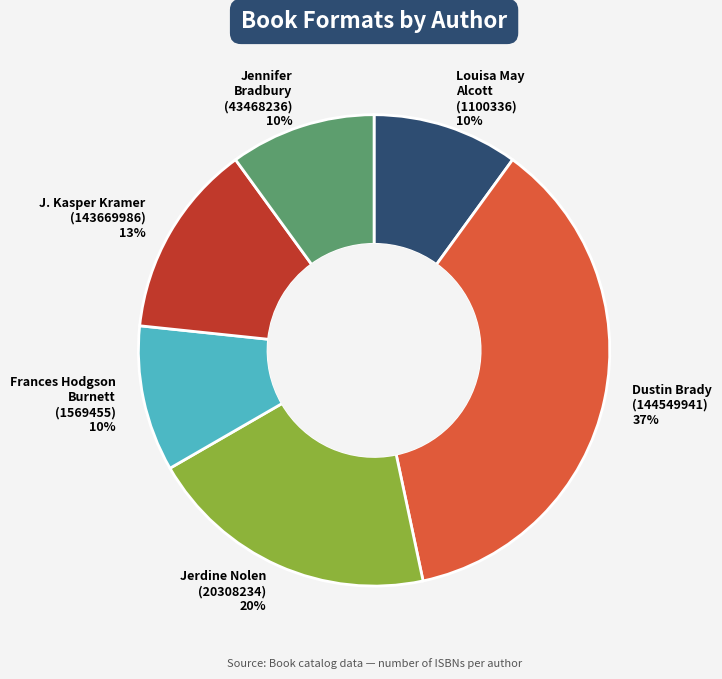

What percentage is the Jerdine Nolen (20308234) slice, to the nearest percent?

20%